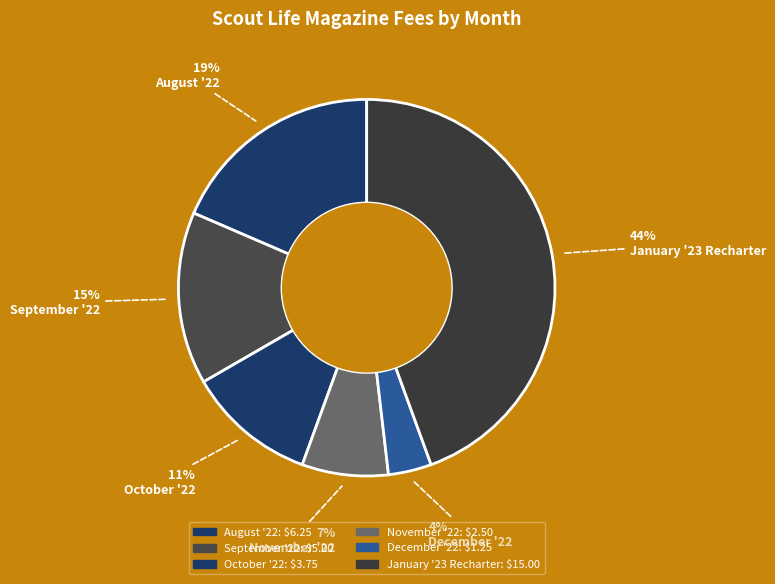

Which slice is the smallest?

December '22